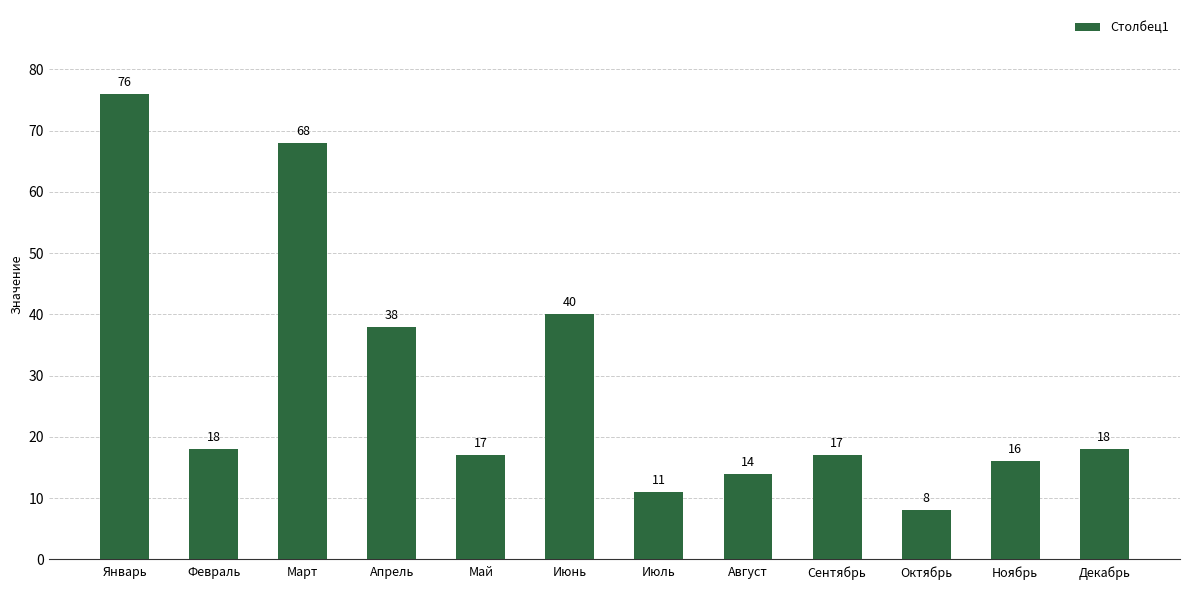

What is the difference between the maximum and second lowest values?

65